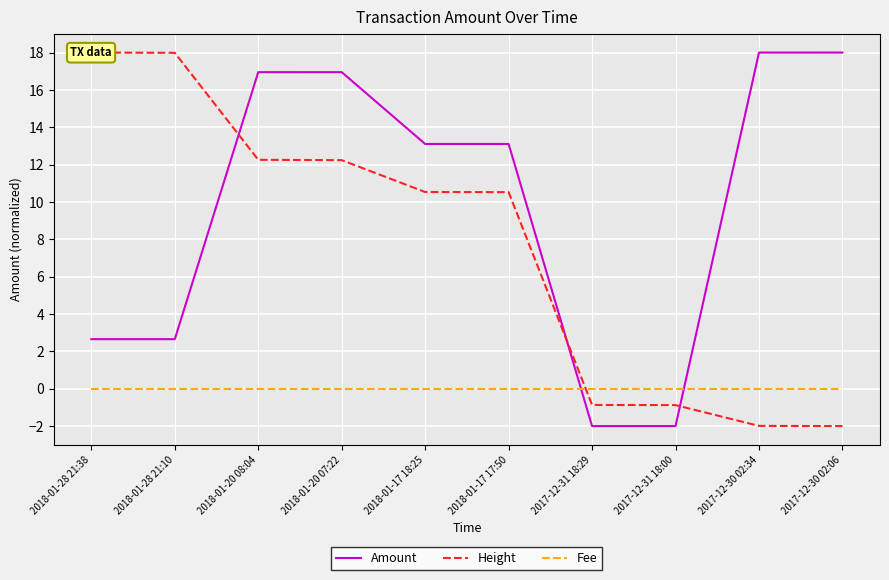

Is it true that Amount equals 18.0 at 2017-12-30 02:06?

True